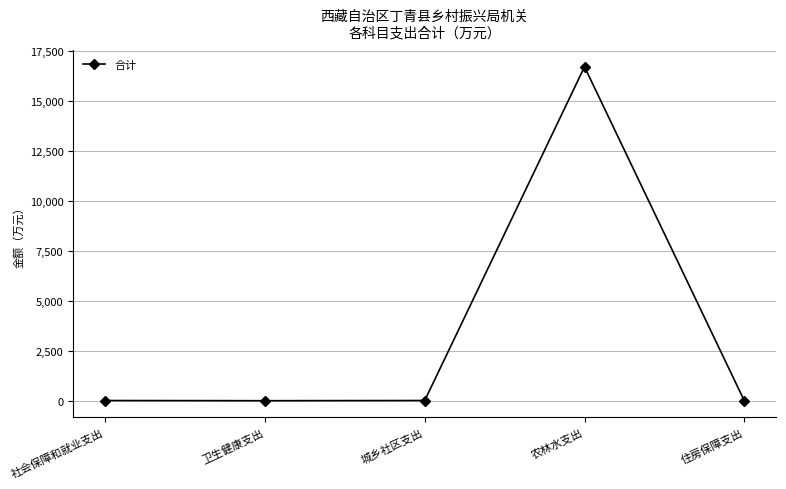

True or false: there are more than 2 points higher than both neighbors.

False